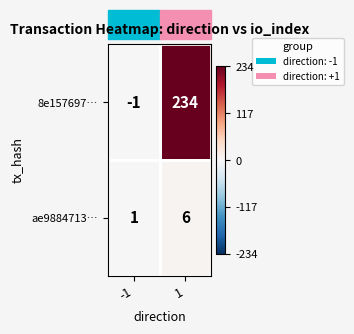

Is the value of ae9884713… at -1 greater than the value of 8e157697… at 1?

No